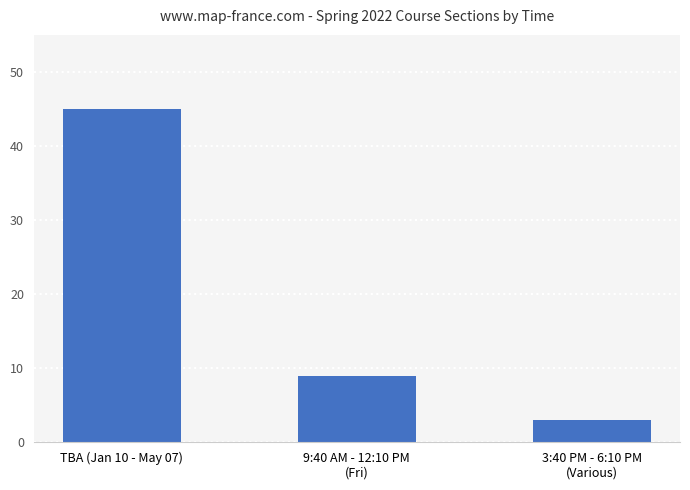

How many data points are less than 9?

1